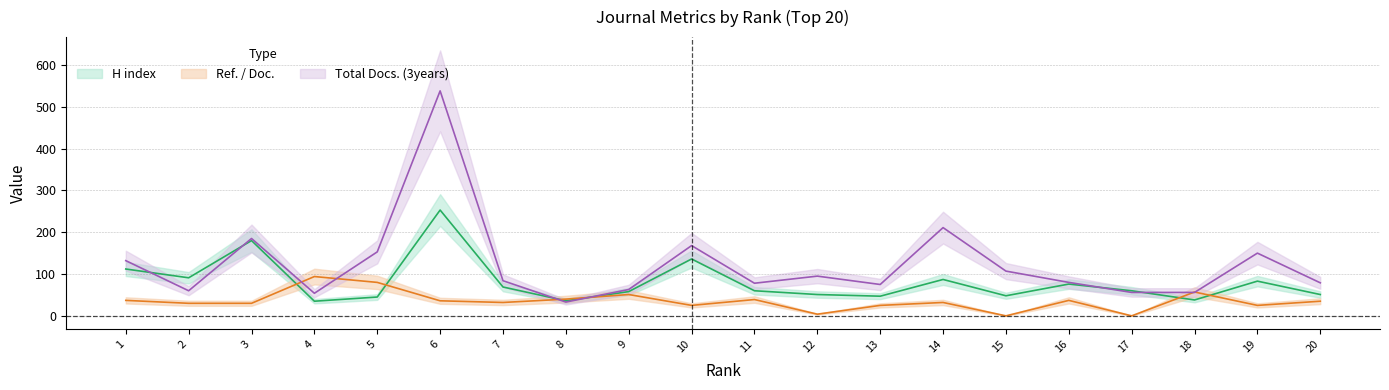

Rank the series by their average value, from lowest to highest.

Ref. / Doc., H index, Total Docs. (3years)